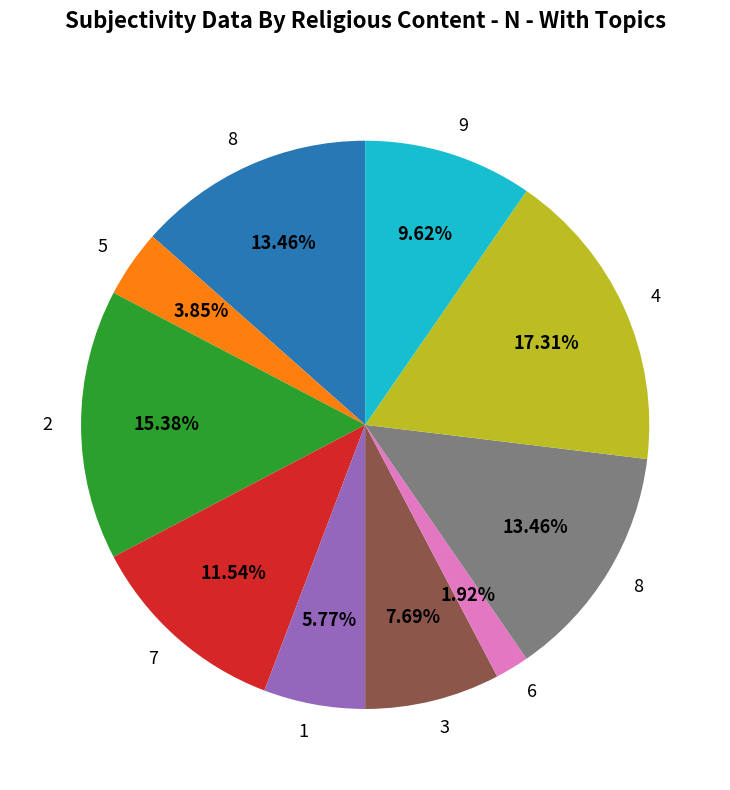

How many segments does this pie chart have?

10